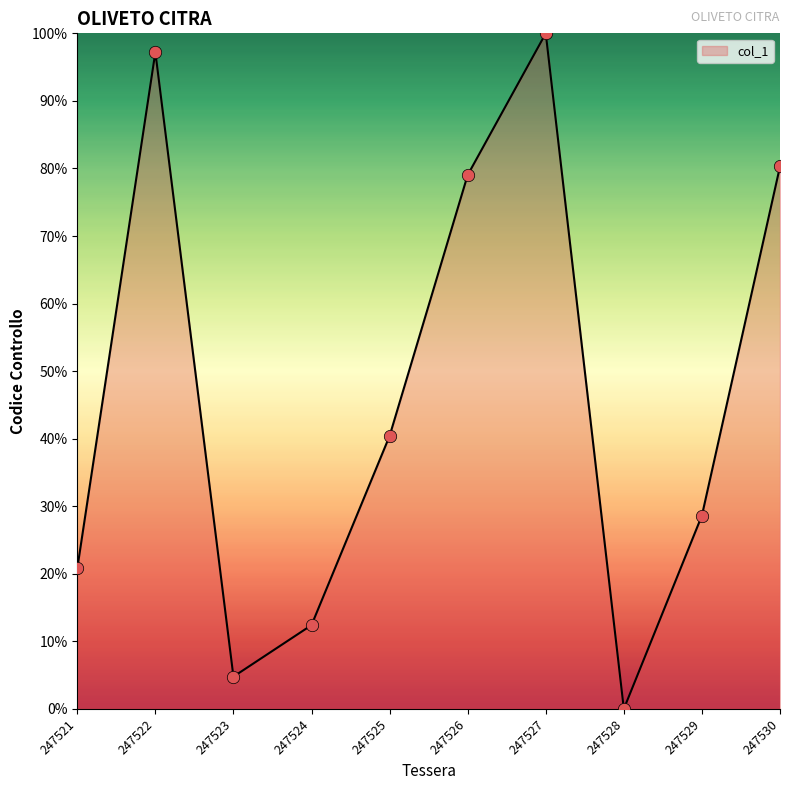

What is the change in value from 247525 to 247526?

+38.6